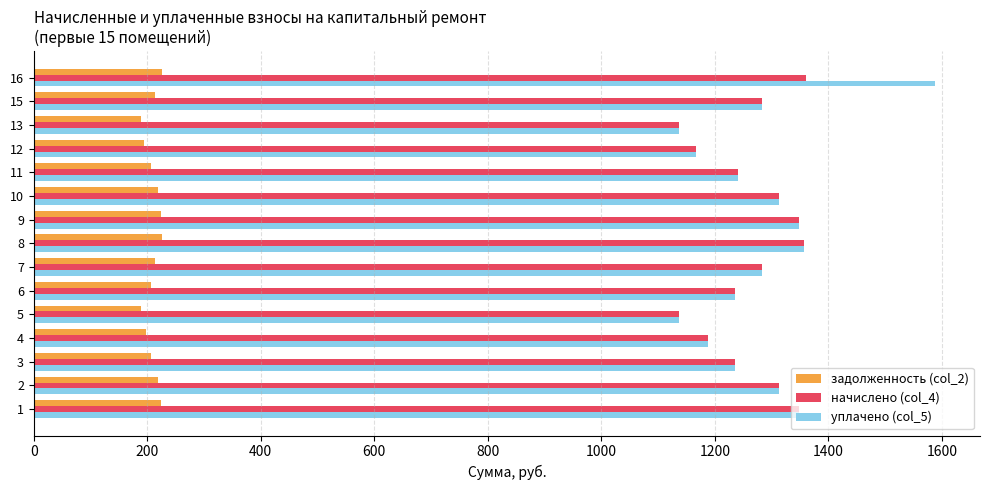

List the series in order of their peak value, lowest first.

задолженность (col_2), начислено (col_4), уплачено (col_5)